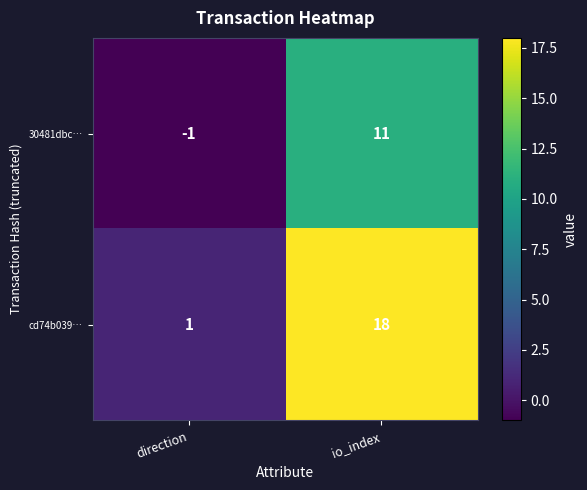

At which label is cd74b039… closest to 9?

direction